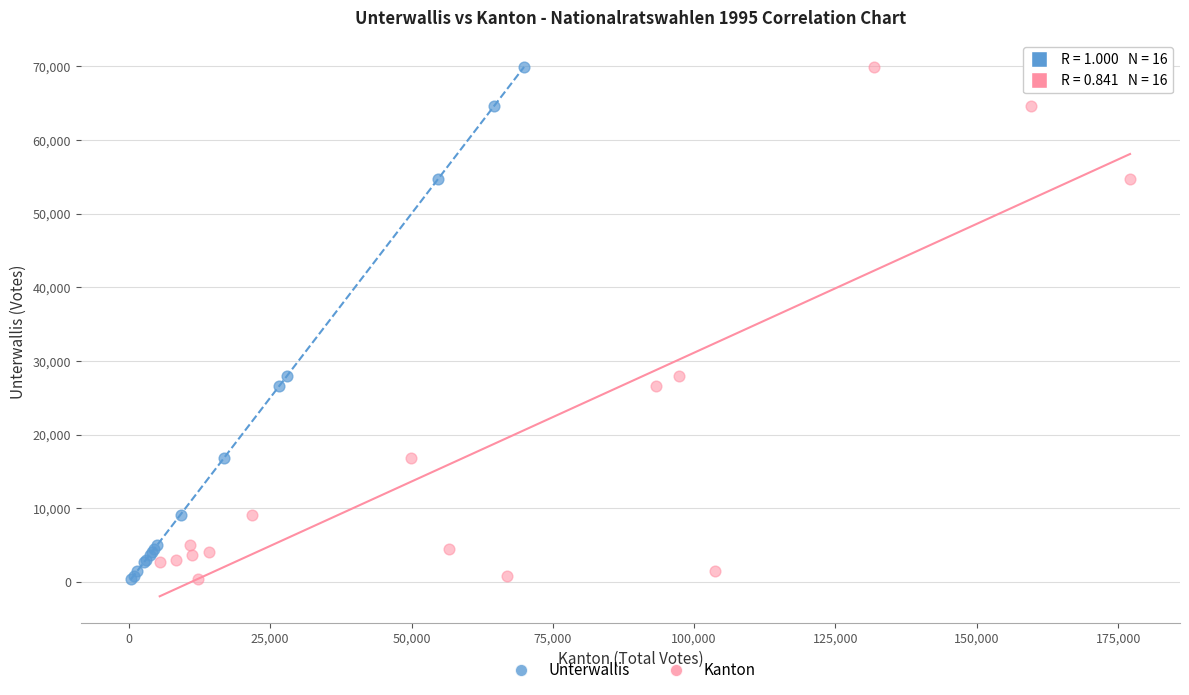

What are all the series names shown in the legend?

Unterwallis, Kanton